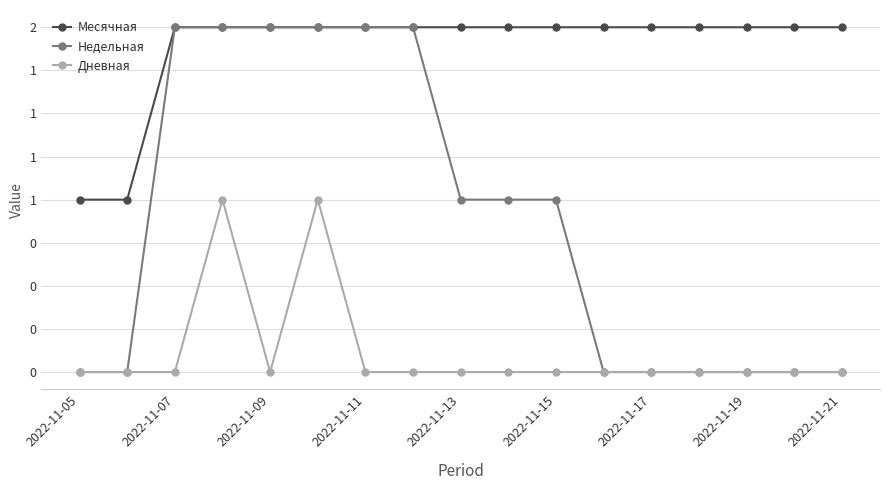

Reading right to left, what are all the values shown in this chart?

Месячная: 2	2	2	2	2	2	2	2	2	2	2	2	2	2	2	1	1
Недельная: 0	0	0	0	0	0	1	1	1	2	2	2	2	2	2	0	0
Дневная: 0	0	0	0	0	0	0	0	0	0	0	1	0	1	0	0	0